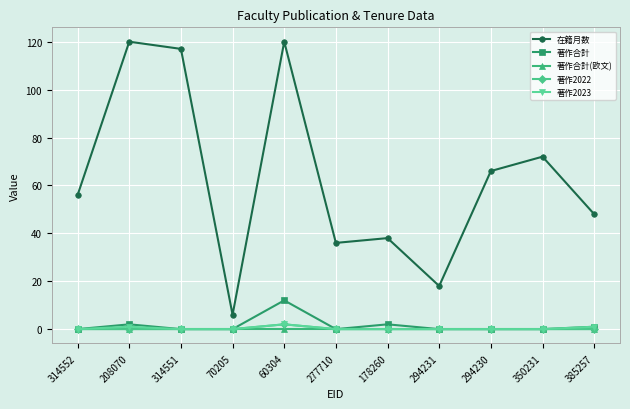

True or false: 在籍月数 and 著作2023 cross at least once.

False